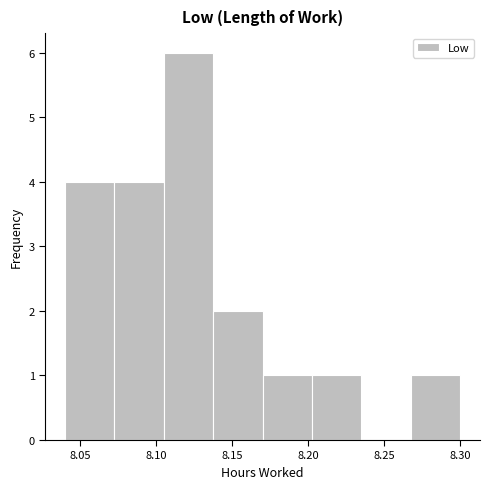

Reading left to right, list every bar in this chart as the range it spans on the x-axis followed by its height. Neither the bar edges nor the heights are printed on the chart, so give them approximately, as read against the axes.

8.040 to 8.075: 4
8.075 to 8.105: 4
8.105 to 8.140: 6
8.140 to 8.170: 2
8.170 to 8.205: 1
8.205 to 8.235: 1
8.235 to 8.270: 0
8.270 to 8.300: 1